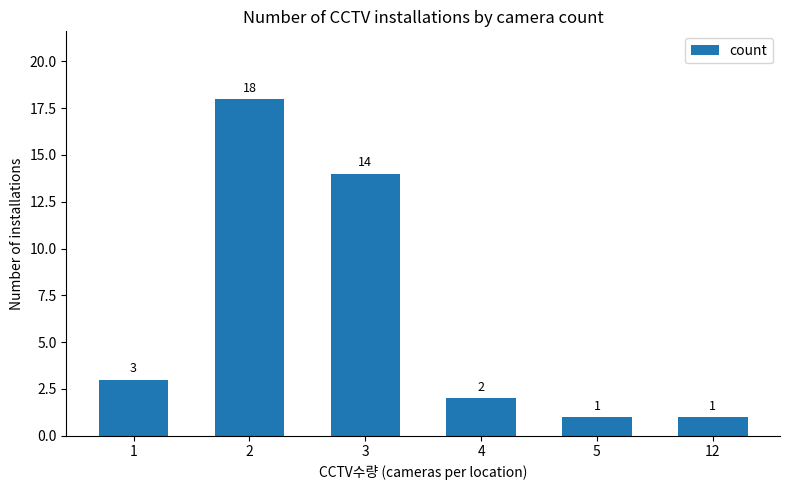

What is the value of the 1st bar from the left?

3